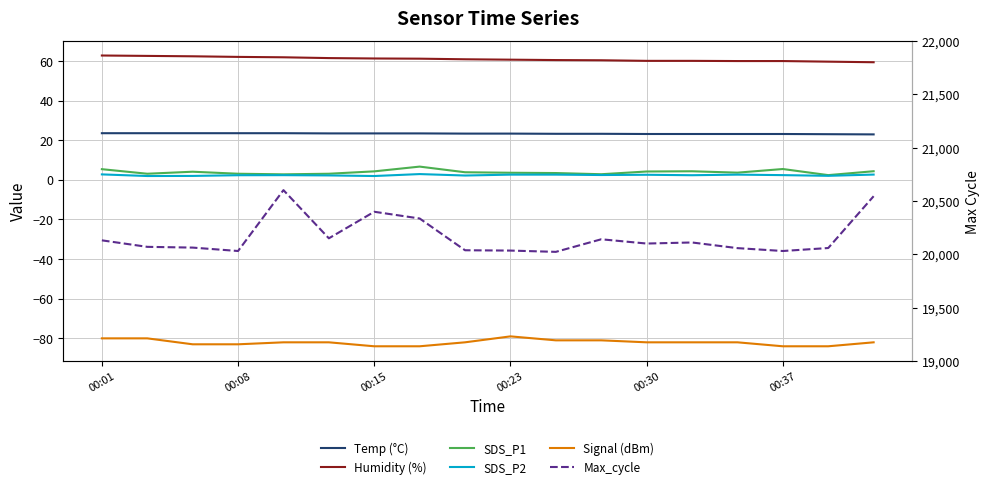

What is the difference between the maximum and second lowest values in the SDS_P1 series?

3.9